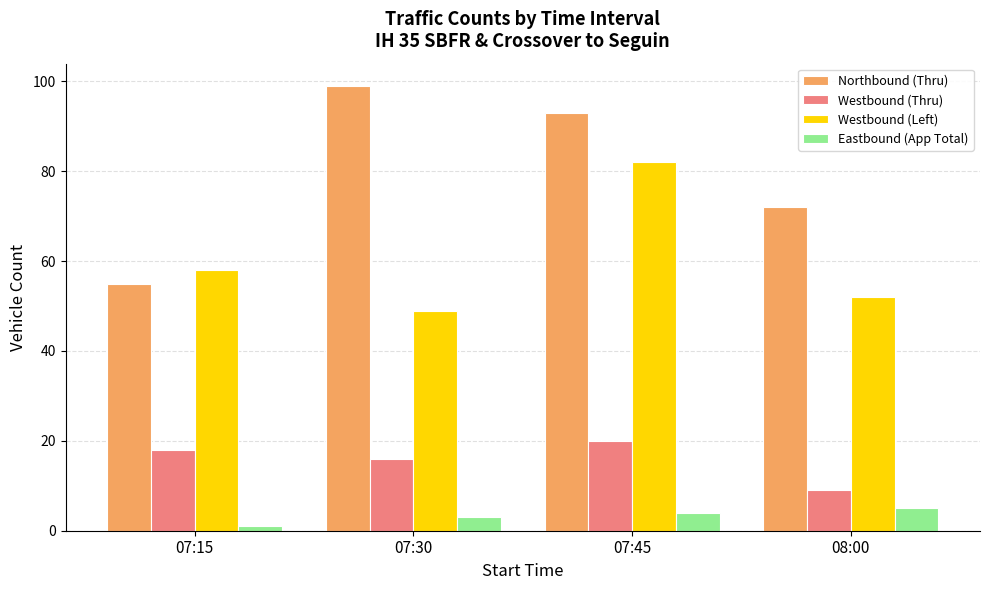

What is the label of the 4th bar from the left?

08:00